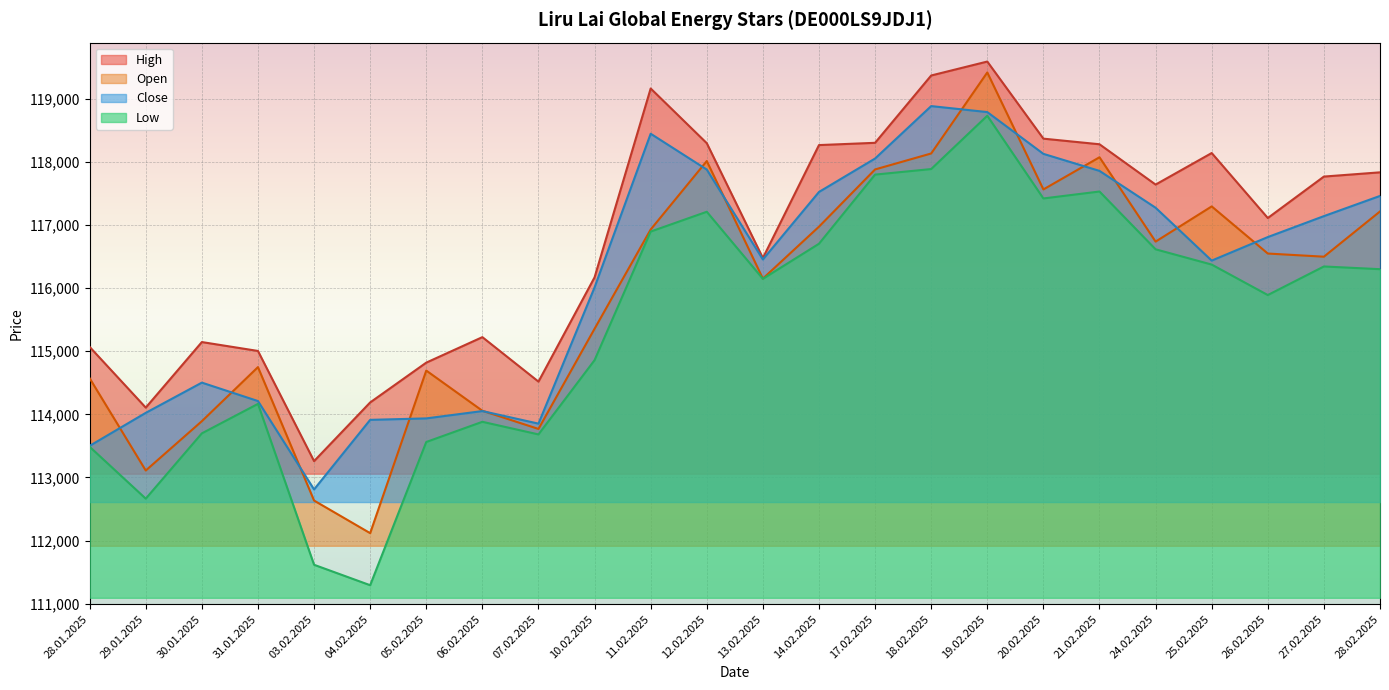

At which label is Low closest to 115012?

10.02.2025